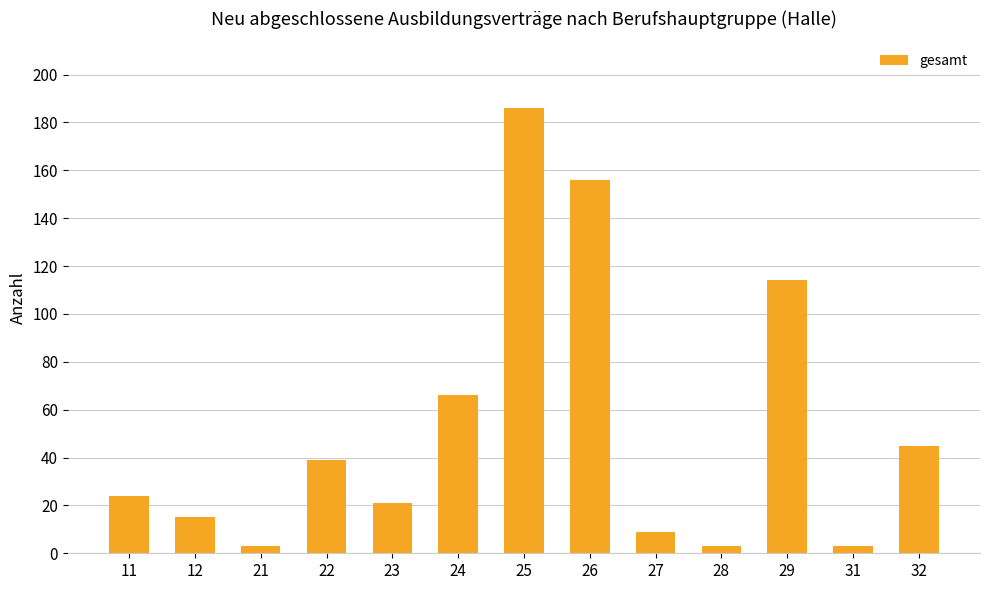

True or false: the data shows 41 at 11.

False